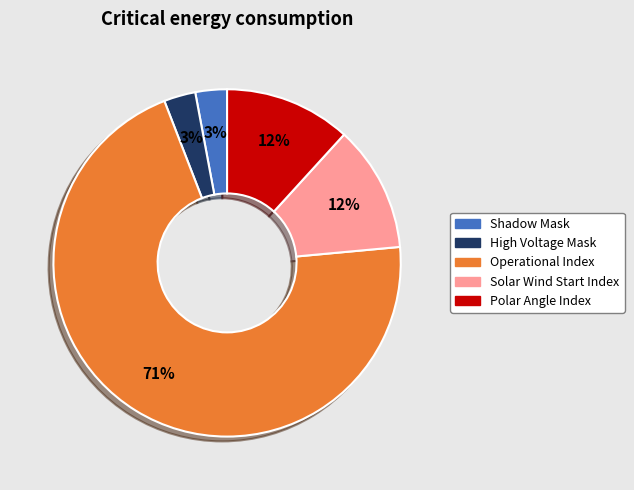

What is the largest slice in the pie chart?

Operational Index